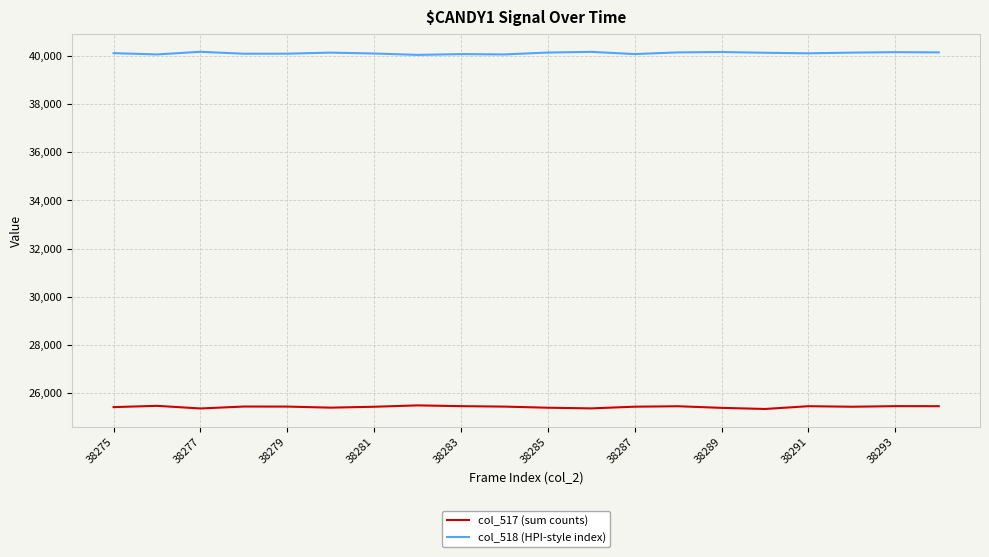

What are all the series names shown in the legend?

col_517 (sum counts), col_518 (HPI-style index)